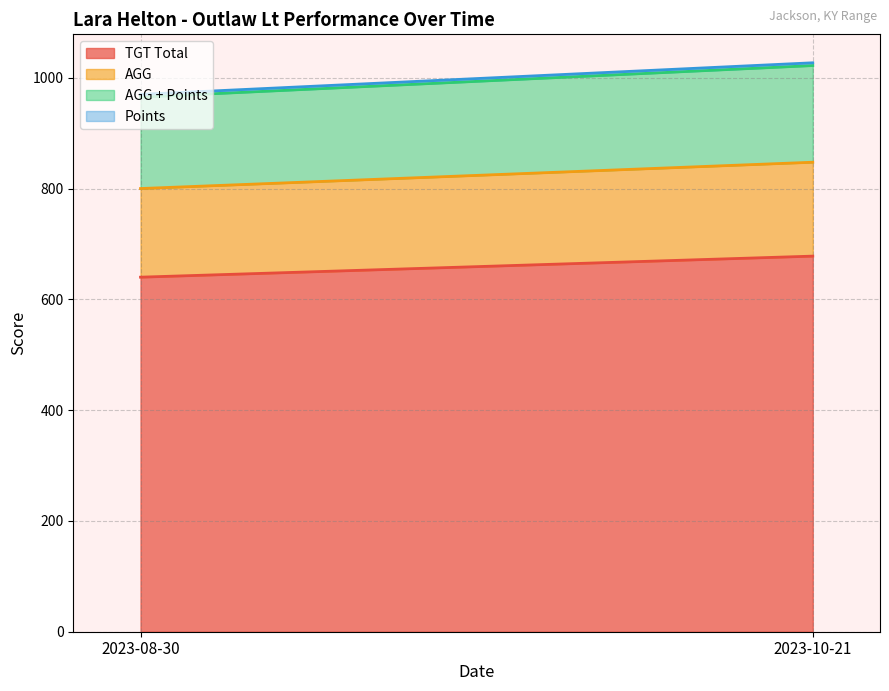

At which category is the sum across all series the highest?

2023-10-21